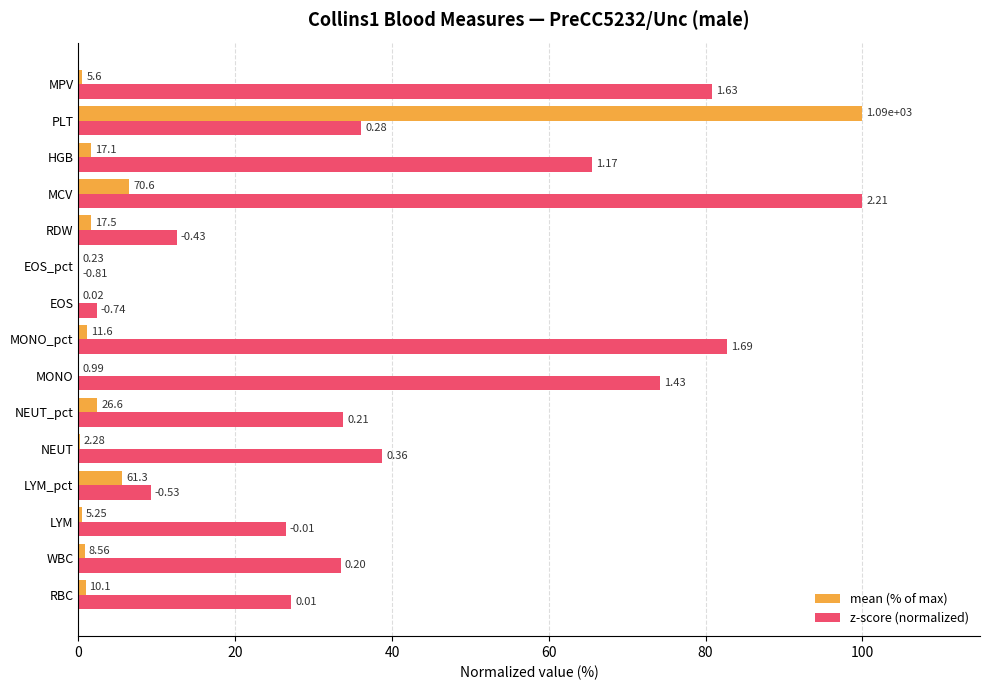

What are all the series names shown in the legend?

mean (% of max), z-score (normalized)